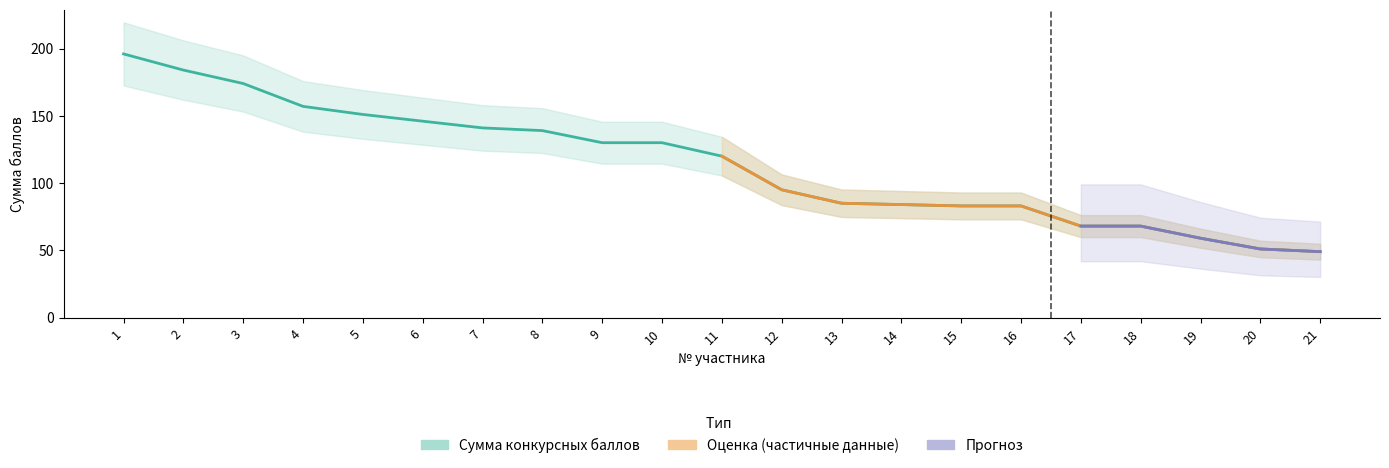

Approximately how many times larger is the value at 16 compared to 13?

1.0